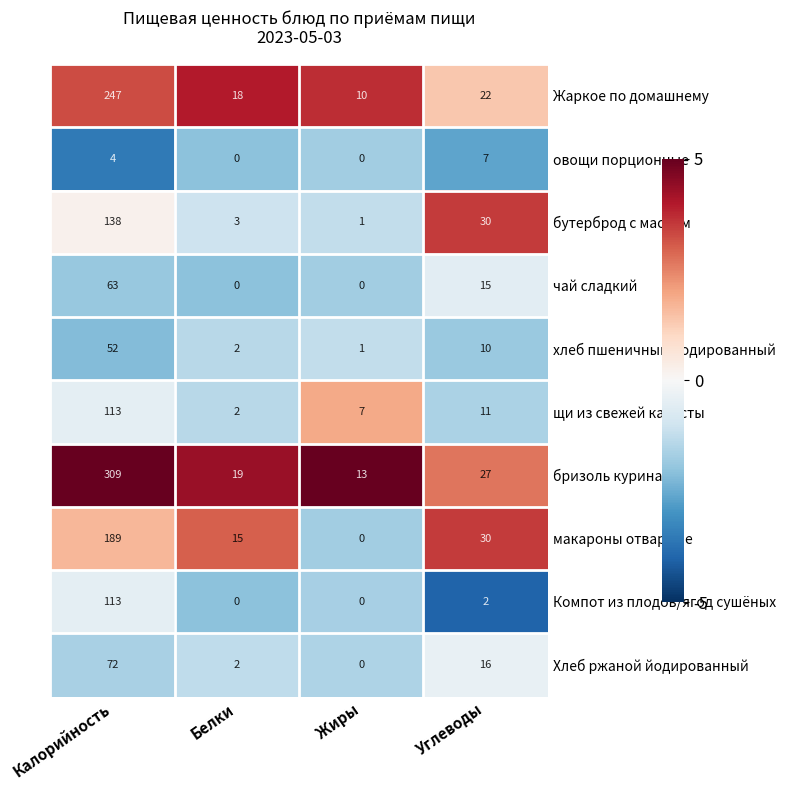

True or false: бутерброд с маслом has a value of 30 at Углеводы.

True